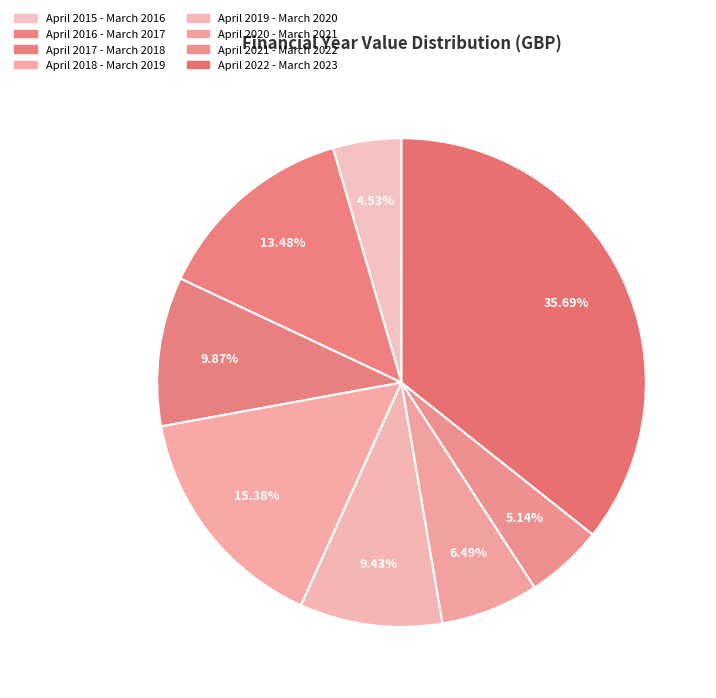

Which category has the biggest portion of the pie?

April 2022 - March 2023